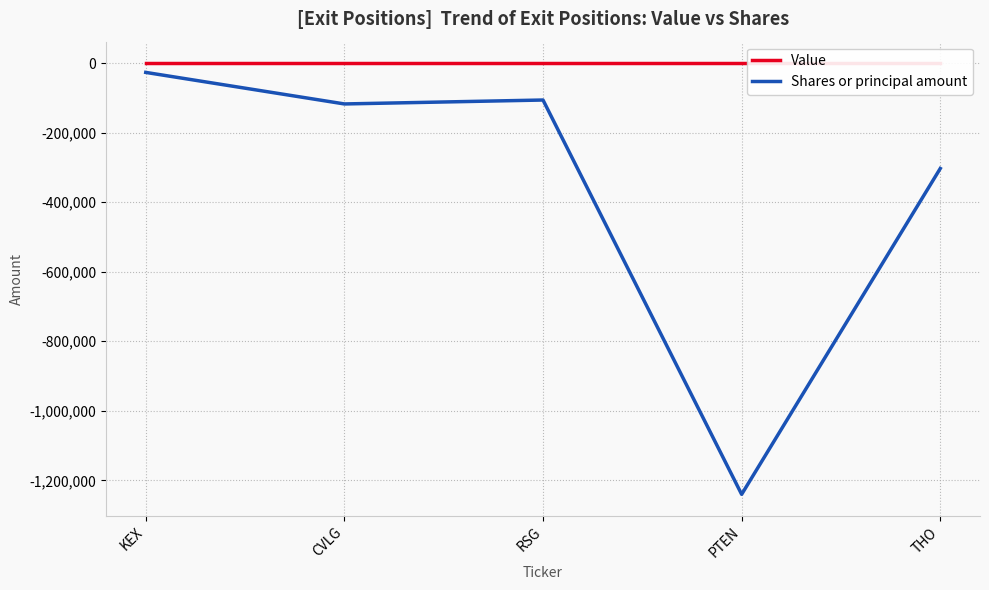

What is the spread (max minus min) of values at THO?

302783